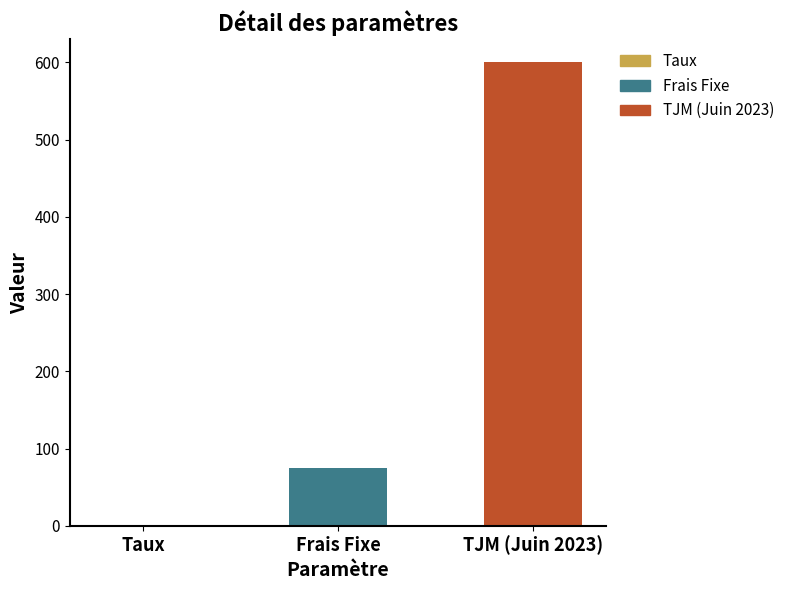

Does the chart contain stacked bars?

No